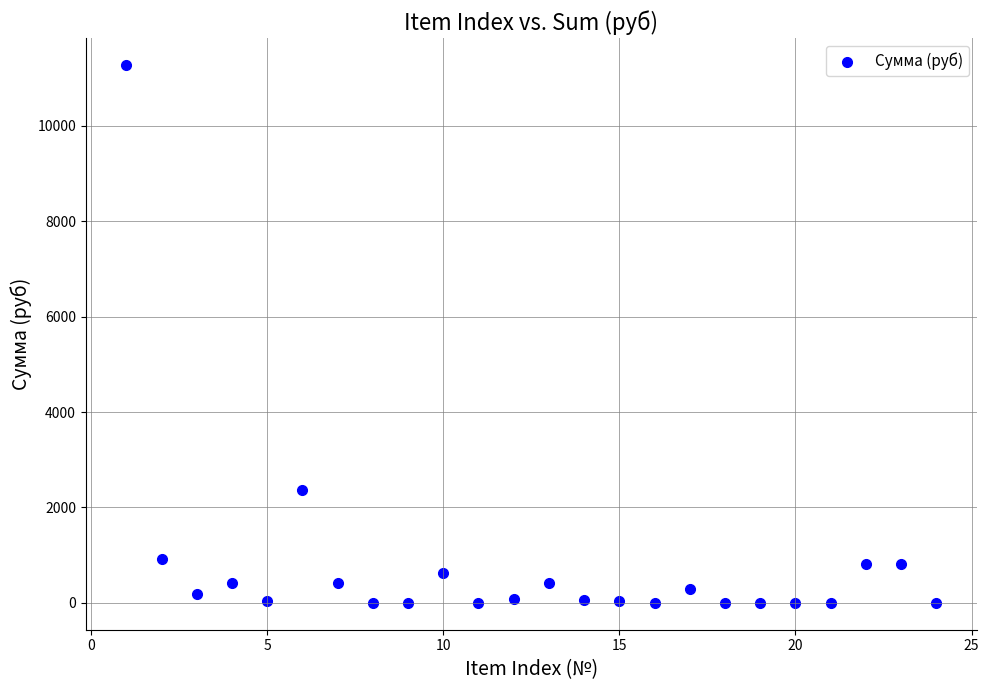

What Y value in the scatter plot is closest to 5638?

2356.8